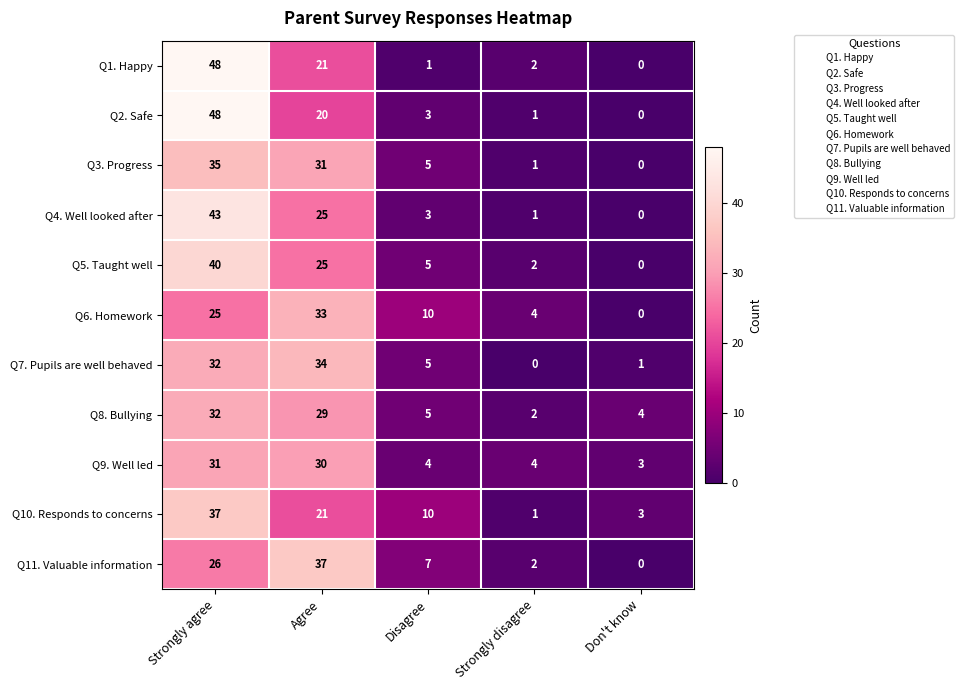

Between Agree and Don't know, which series saw the biggest shift?

Q11. Valuable information